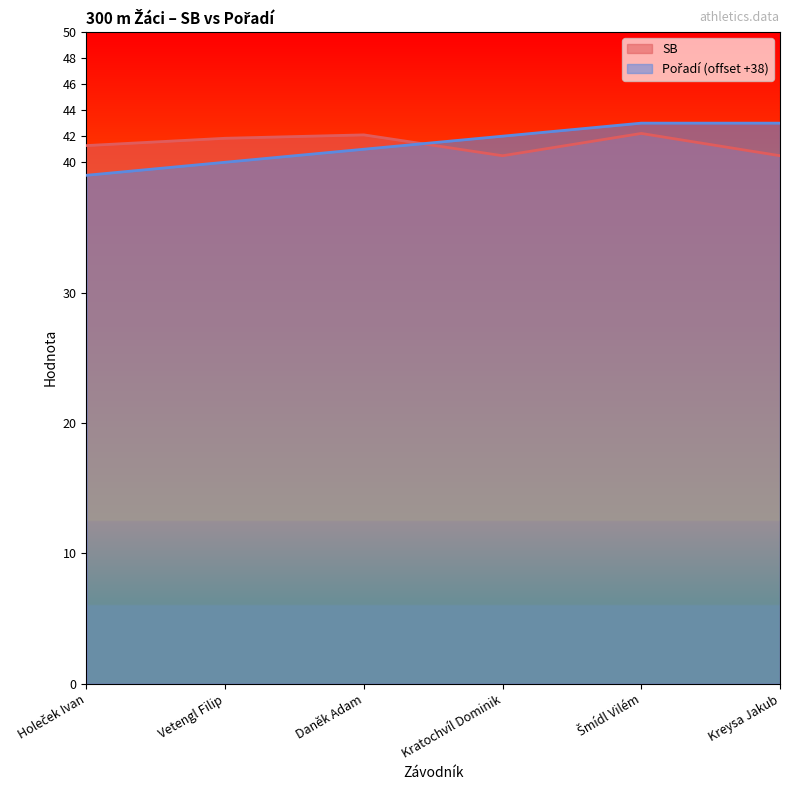

What is the label of the 5th point from the left?

Šmídl Vilém